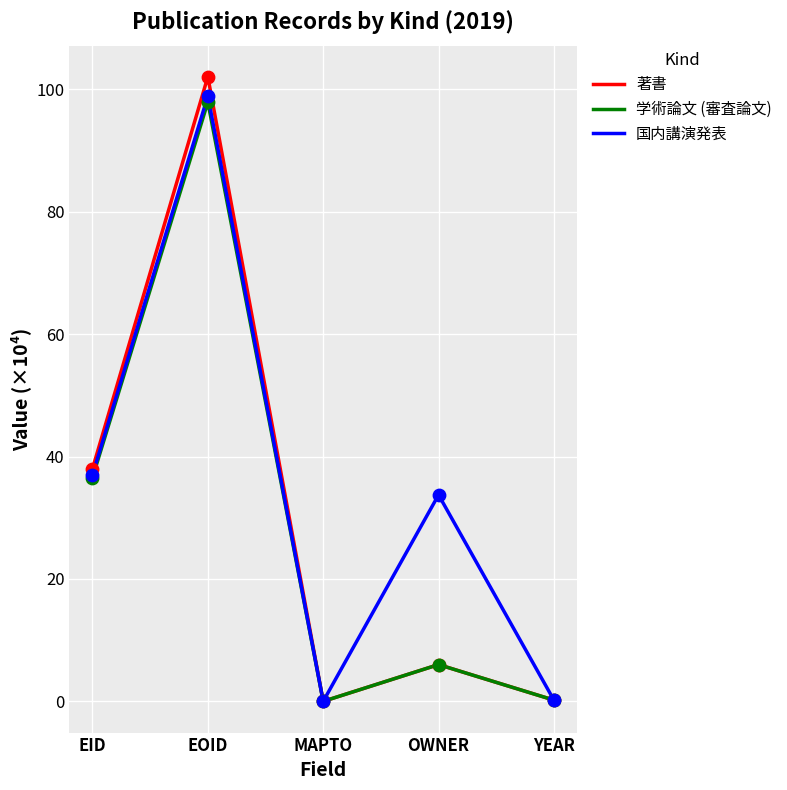

Is the value of 著書 at EID greater than the value of 国内講演発表 at YEAR?

Yes